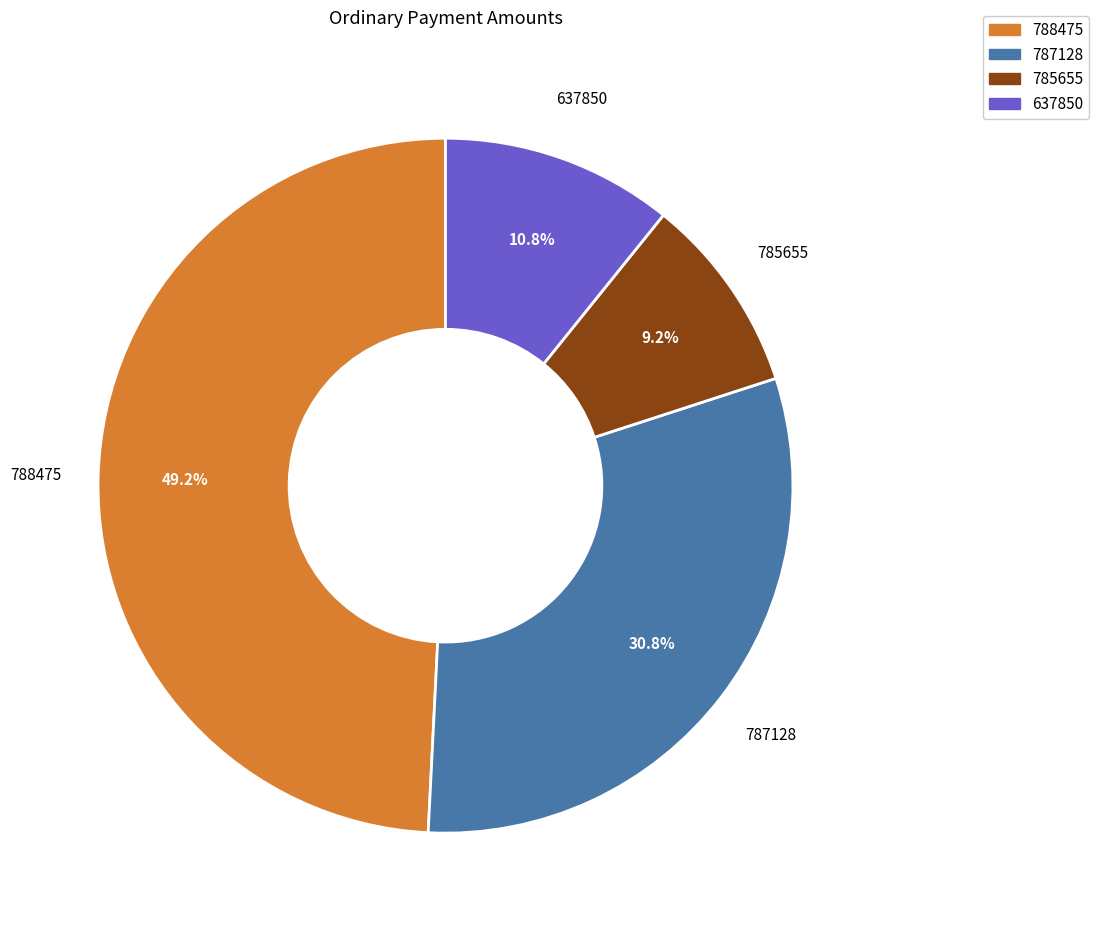

Which has a higher value, 637850 or 787128?

787128